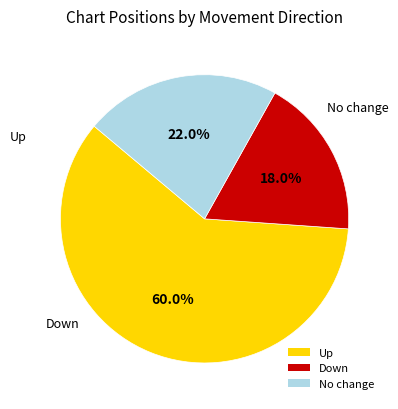

Is Up the majority of the pie?

Yes